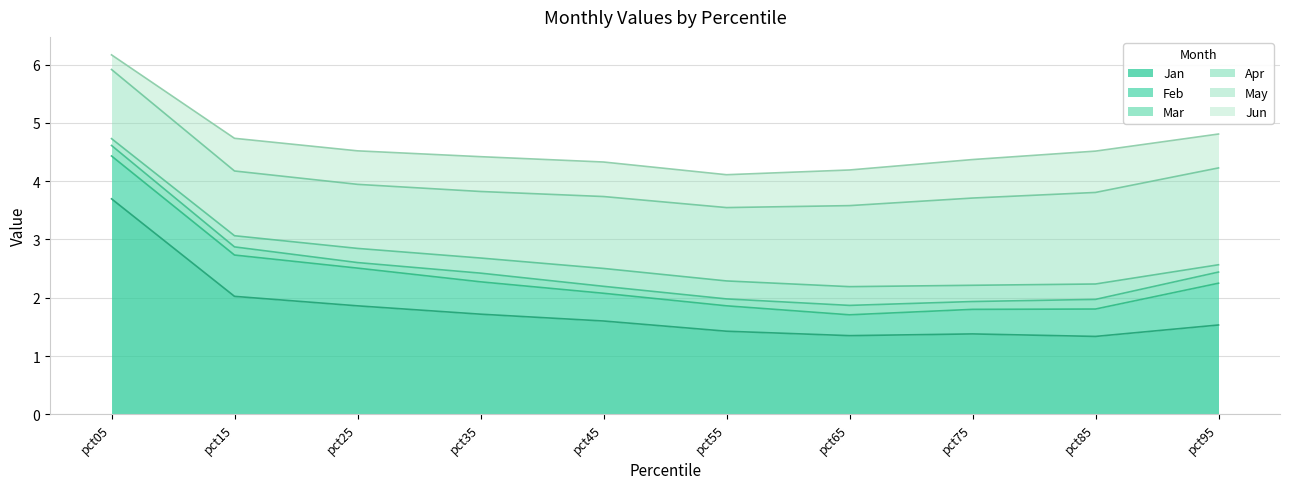

How many interior local valleys does the Jun series have?

1